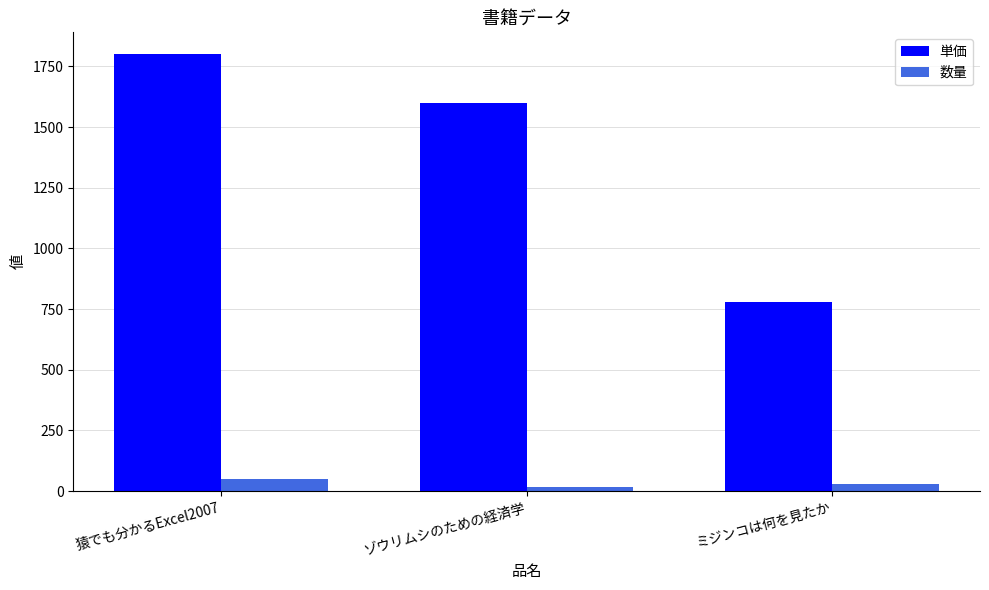

How many bars are there in each group?

2